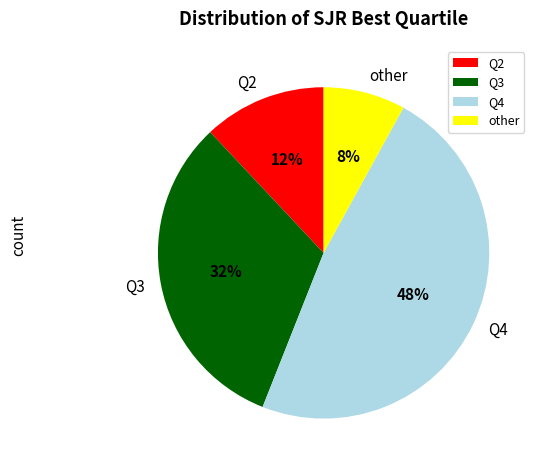

Do Q3 and Q4 together represent more than half of the pie?

Yes